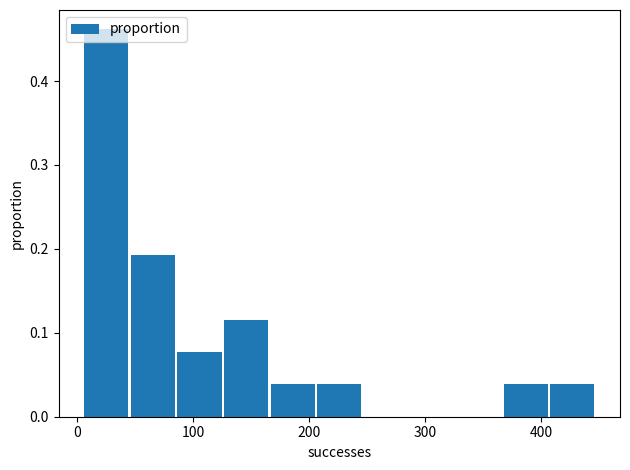

Reading left to right, list every bar in this chart as the range it spans on the x-axis followed by its height. Neither the bar edges nor the heights are printed on the chart, so give them approximately, as read against the axes.

10 to 50: 0.46
50 to 90: 0.19
90 to 130: 0.08
130 to 170: 0.12
170 to 210: 0.04
210 to 250: 0.04
250 to 290: 0
290 to 330: 0
330 to 370: 0
370 to 410: 0.04
410 to 450: 0.04